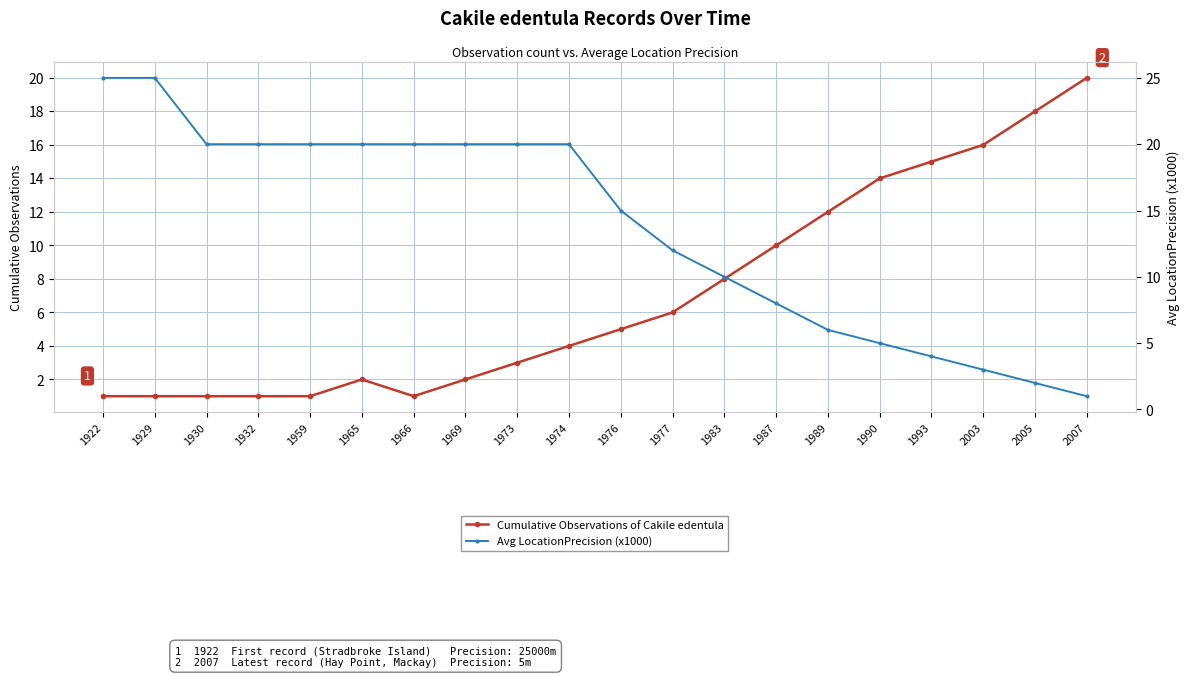

What is the difference between the second highest and second lowest values in the Avg LocationPrecision (x1000) series?

23